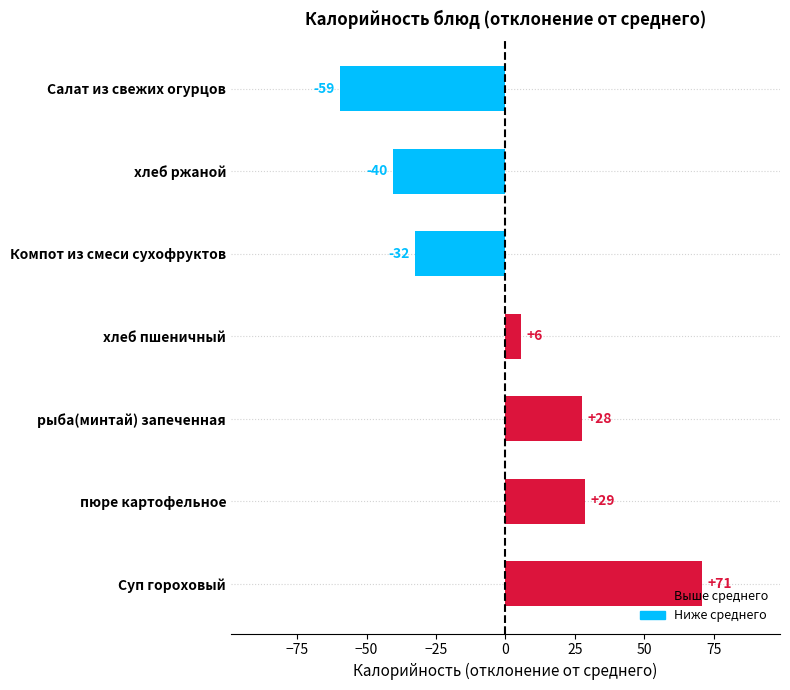

How many bars are there in total?

7